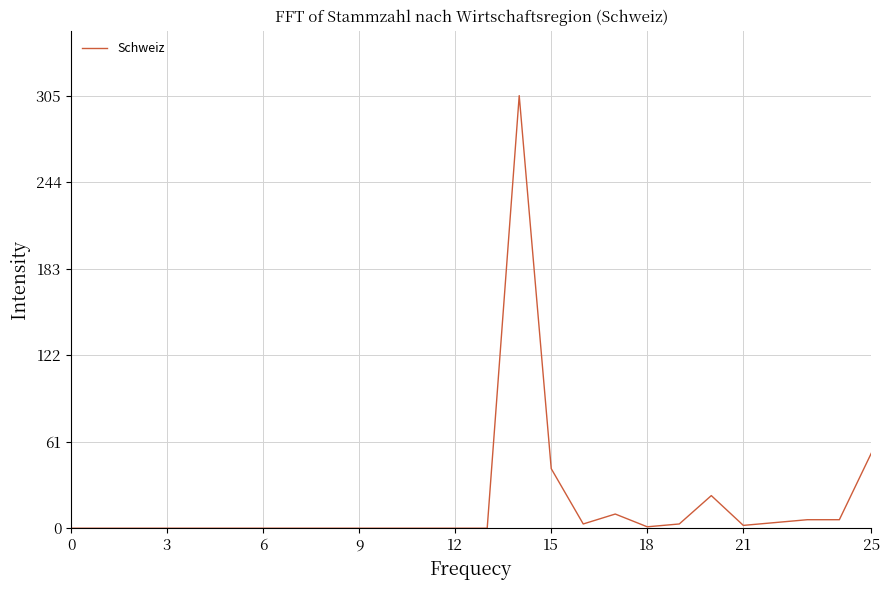

What is the maximum value shown in the chart?

305